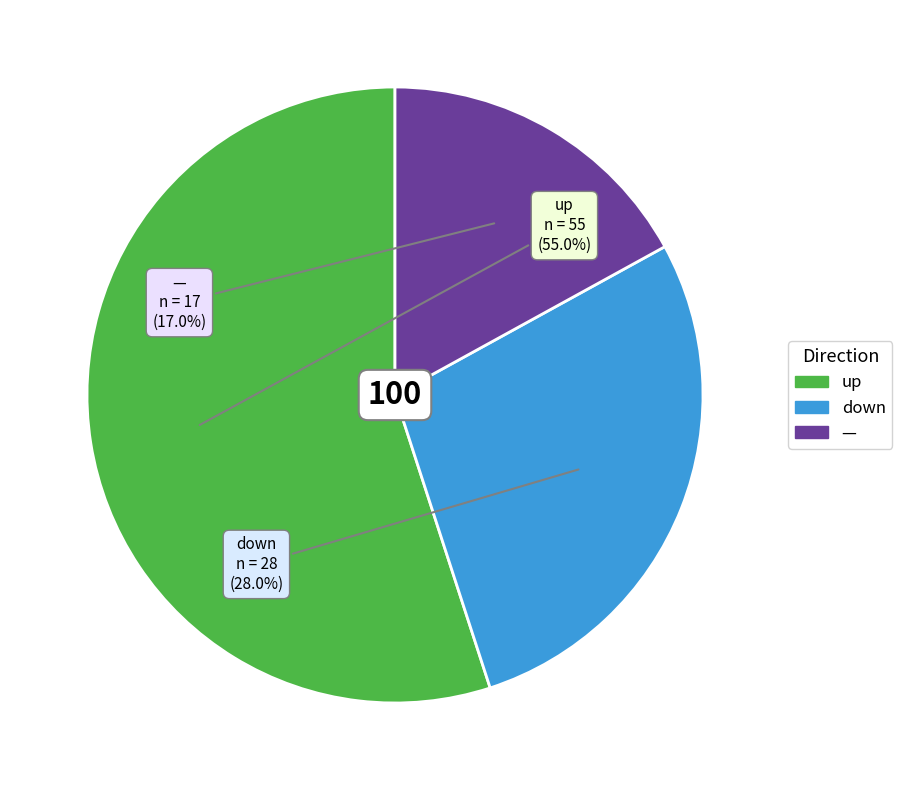

Is there a majority slice in this chart?

Yes